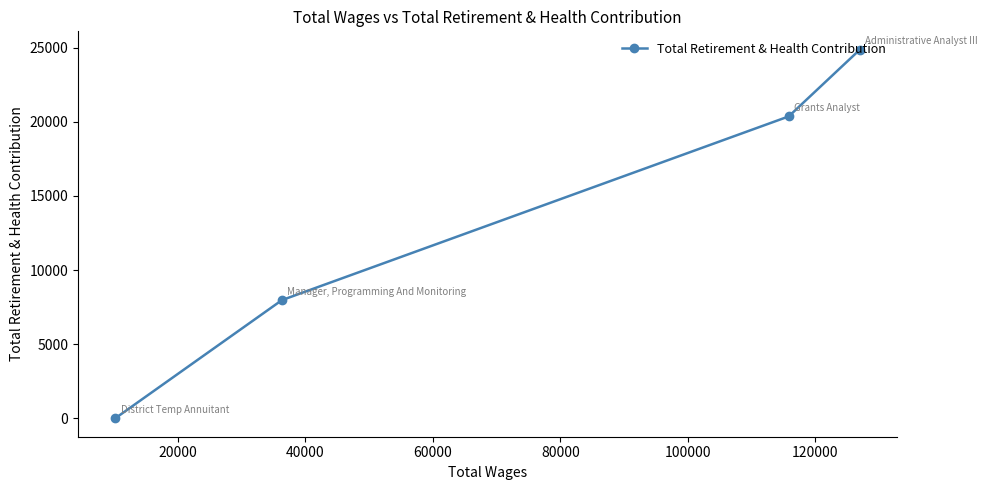

Reading left to right, what are all the values shown in this chart?

0	7971	20359	24855